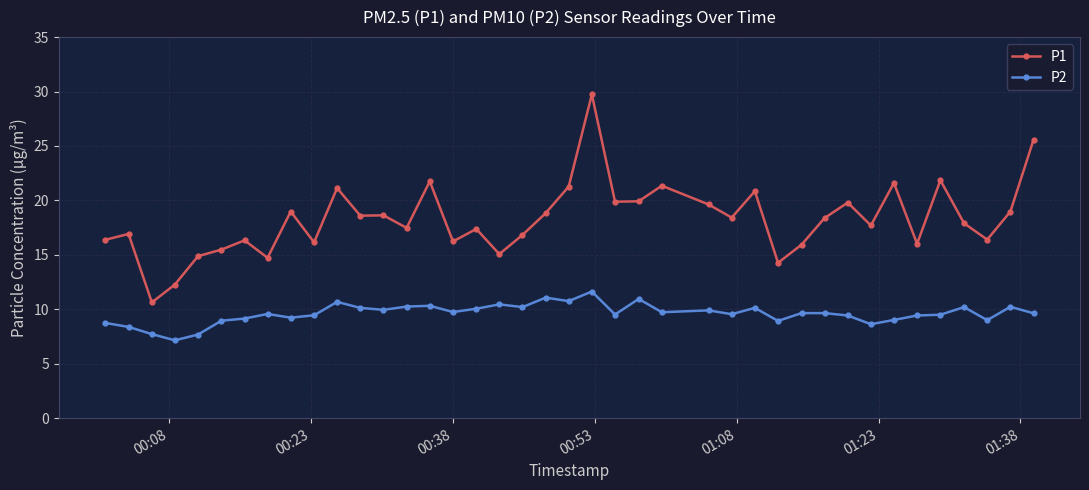

Which series has the widest spread of values?

P1